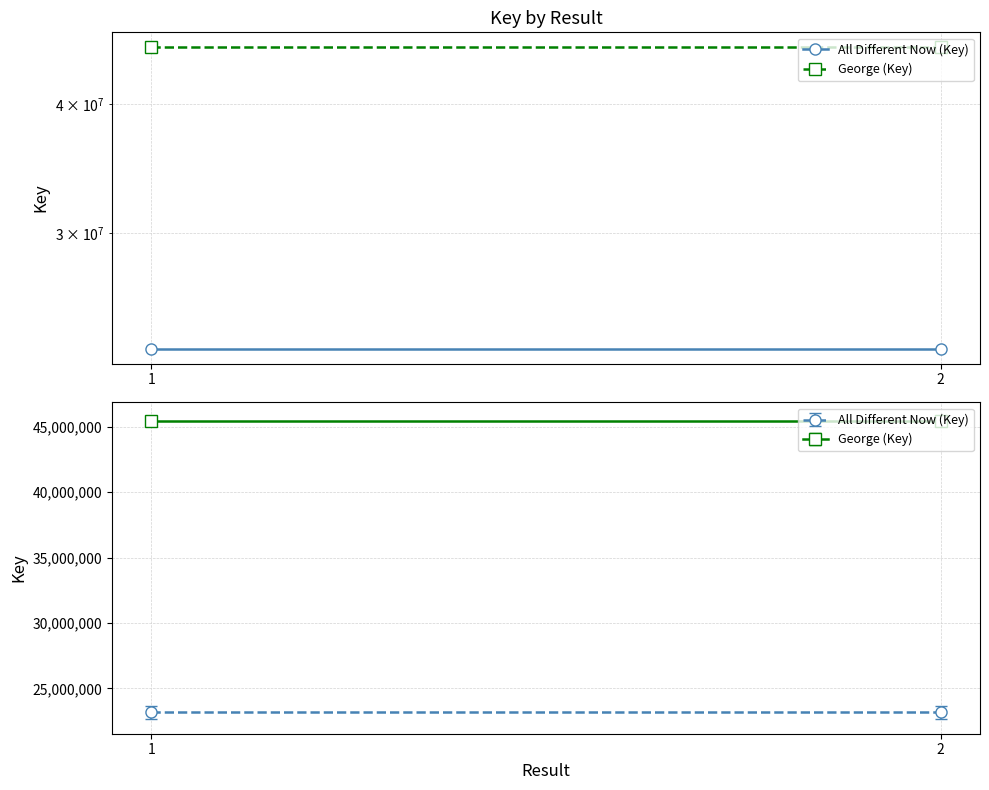

Which category has the highest value in the George (Key) series?

1